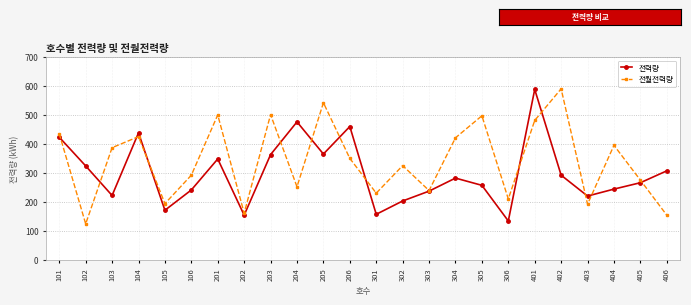

In 전력량, how many points are higher than both neighbors (excluding endpoints)?

6